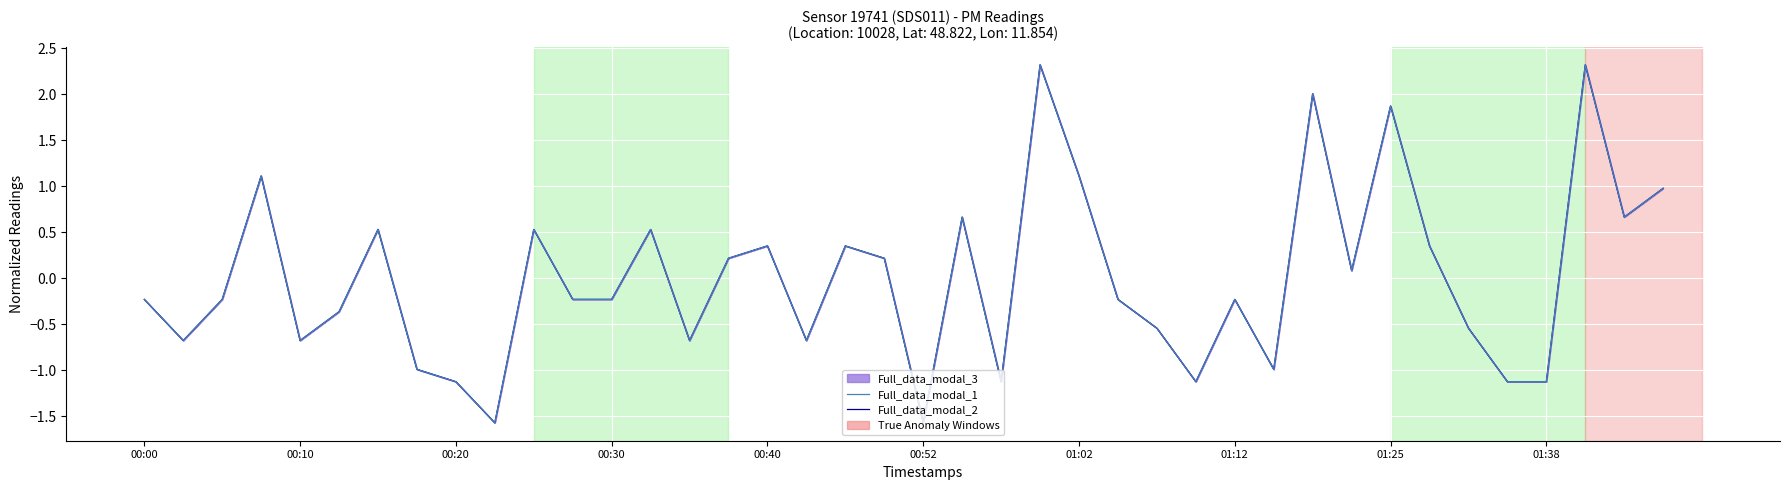

Which series has the widest spread of values?

Full_data_modal_1